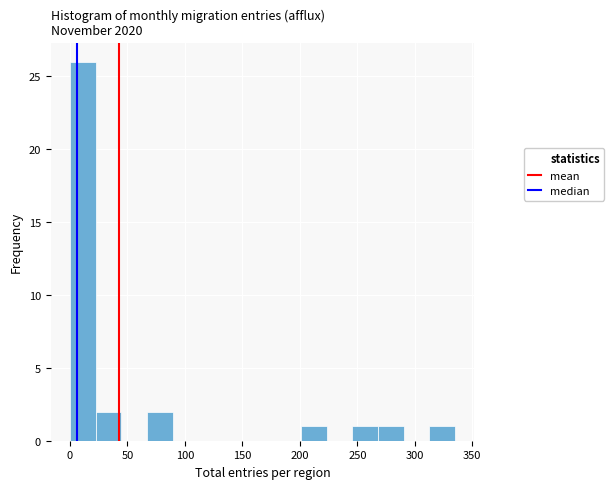

How tall is the bar that spans 200 to 225 on the x-axis? Neither the bar edges nor the heights are printed on the chart, so give them approximately, as read against the axes.

1